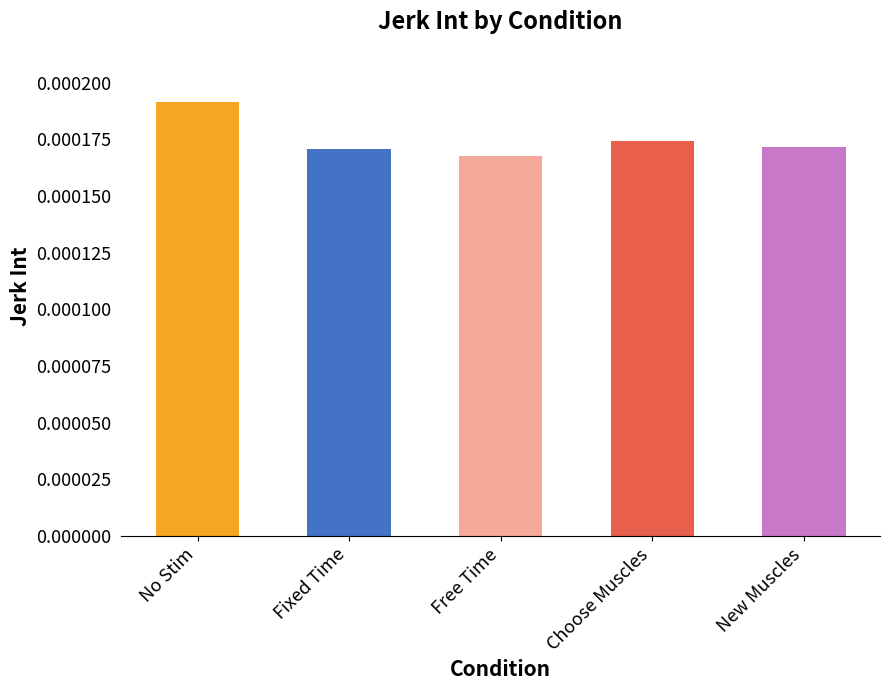

Which label corresponds to the largest value in the chart?

No Stim